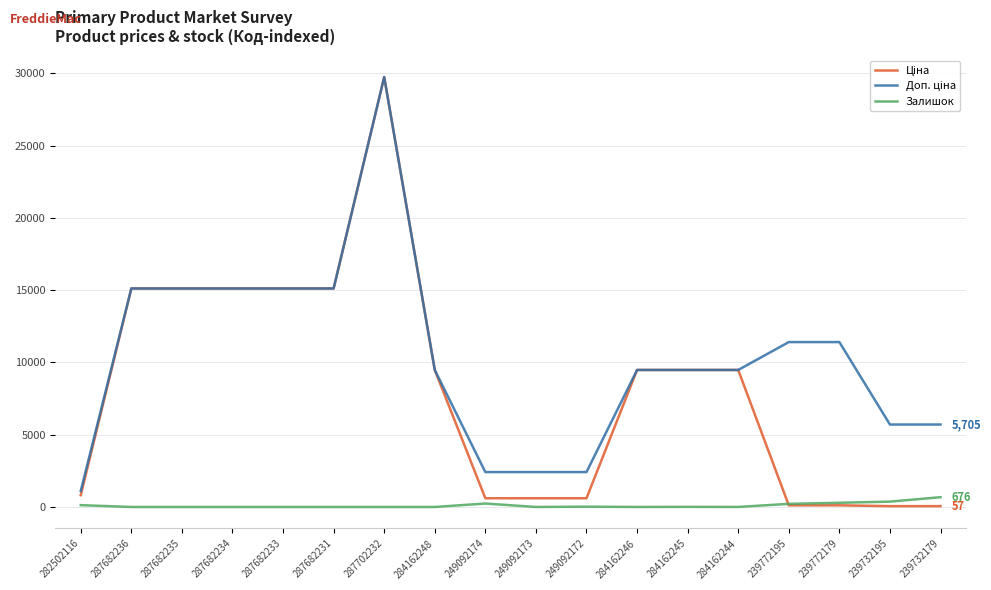

What is the difference between the Залишок values at 249092172 and 284162244?

19.0